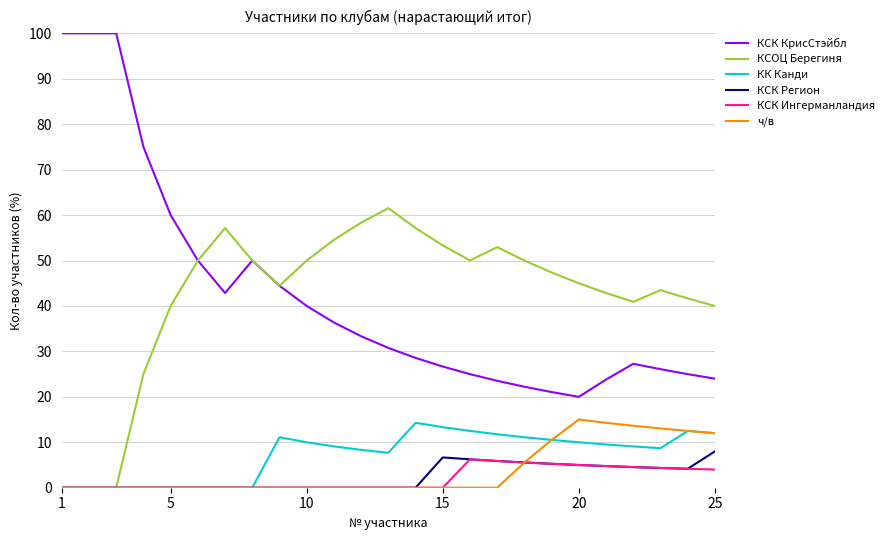

What is the greatest value displayed?

100.0